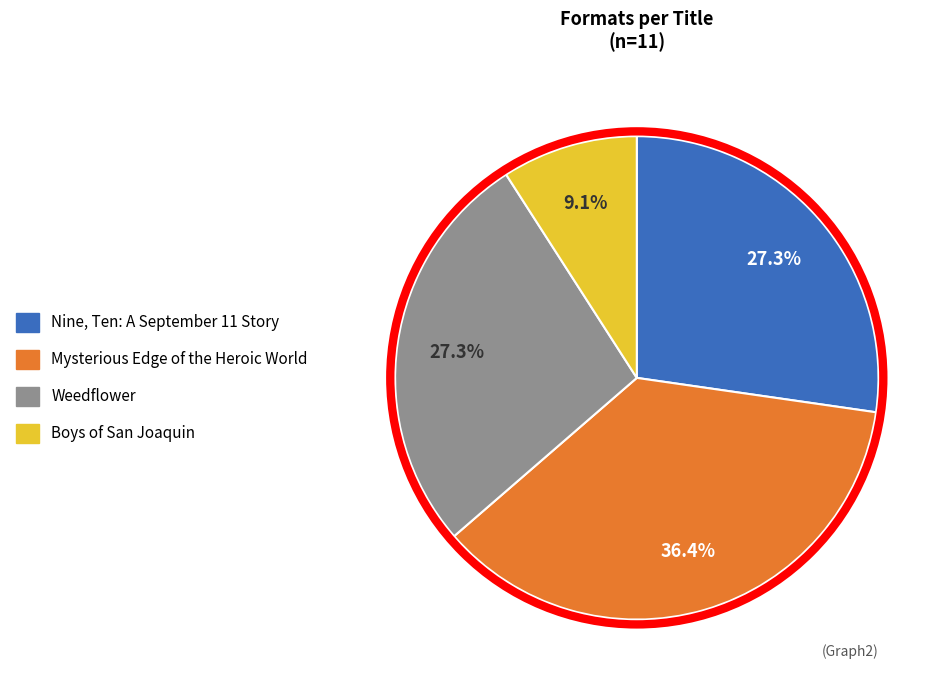

Does any single category account for the majority?

No